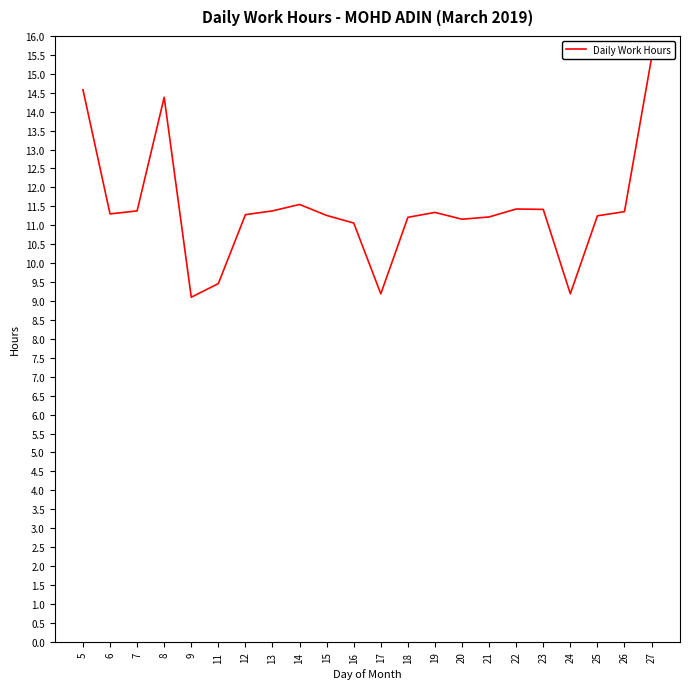

What is the sum of the values at 27 and 17?

24.6